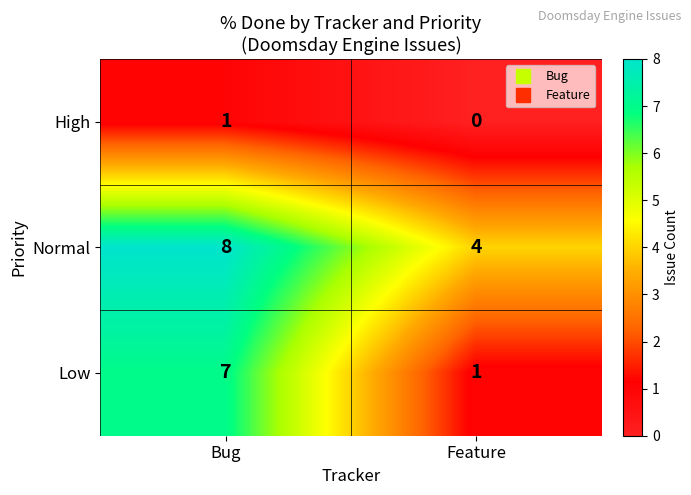

Between Bug and Feature, which series saw the biggest shift?

Low